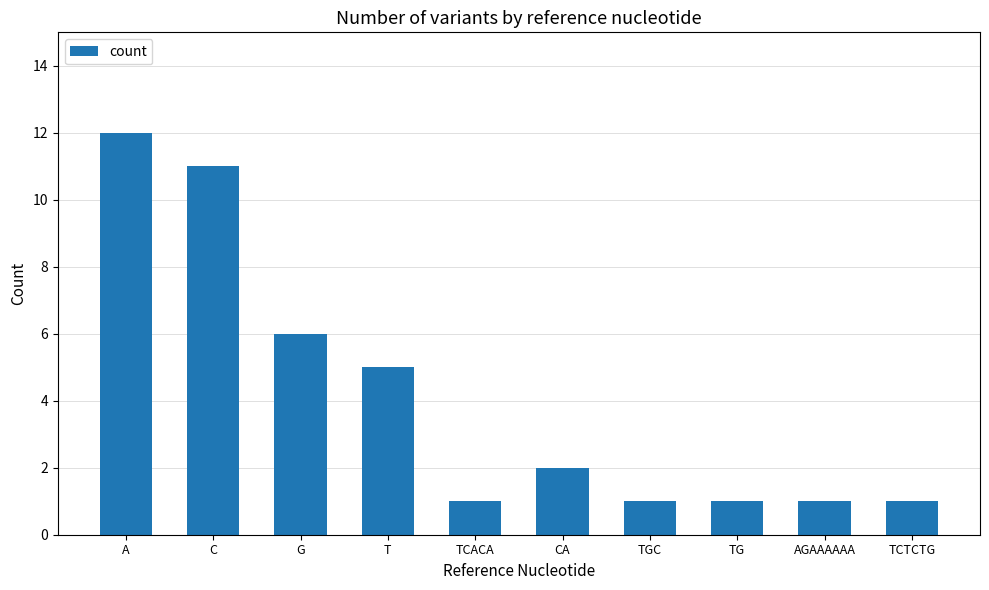

True or false: the data shows 6 at G.

True